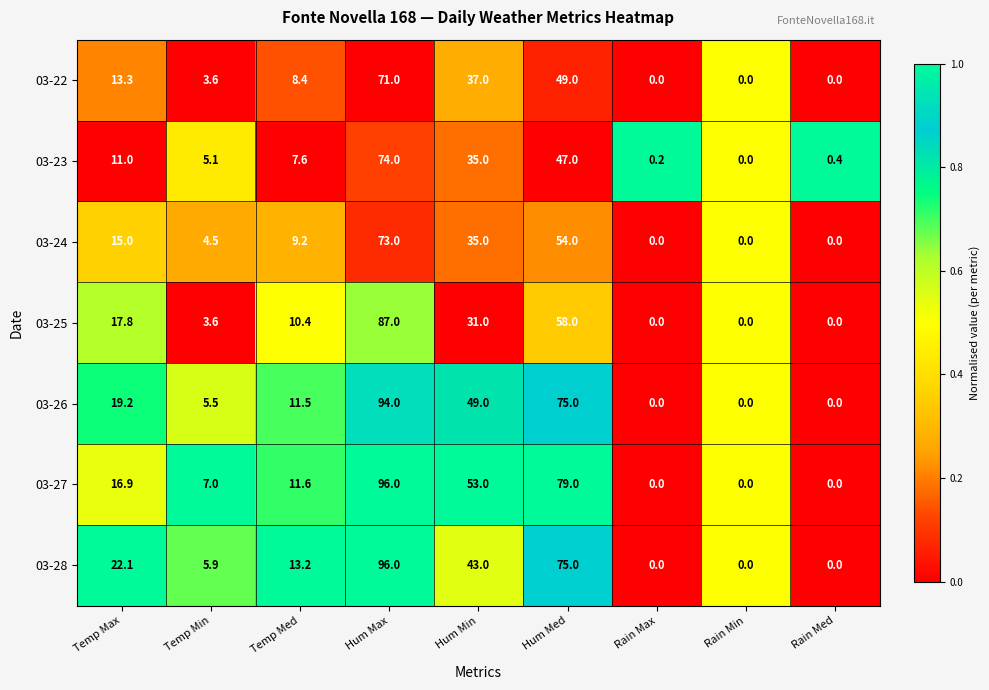

Is the value of 03-25 at Hum Med greater than the value of 03-26 at Hum Max?

No